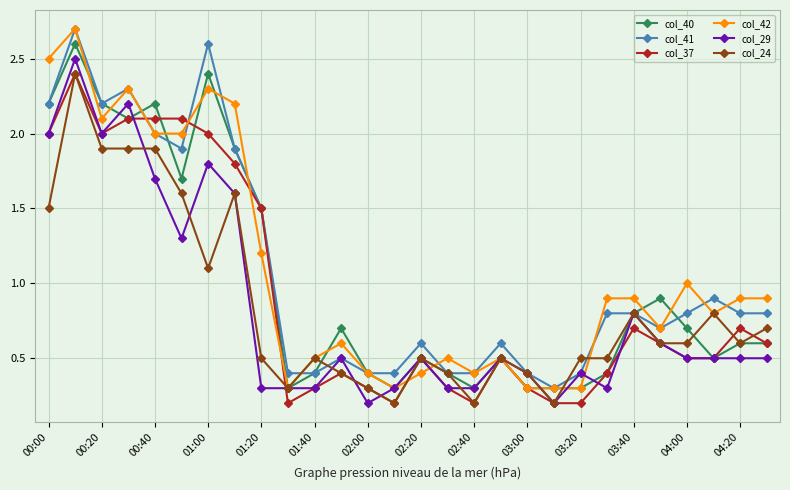

After their last crossing, which series has the higher values: col_40 or col_24?

col_24